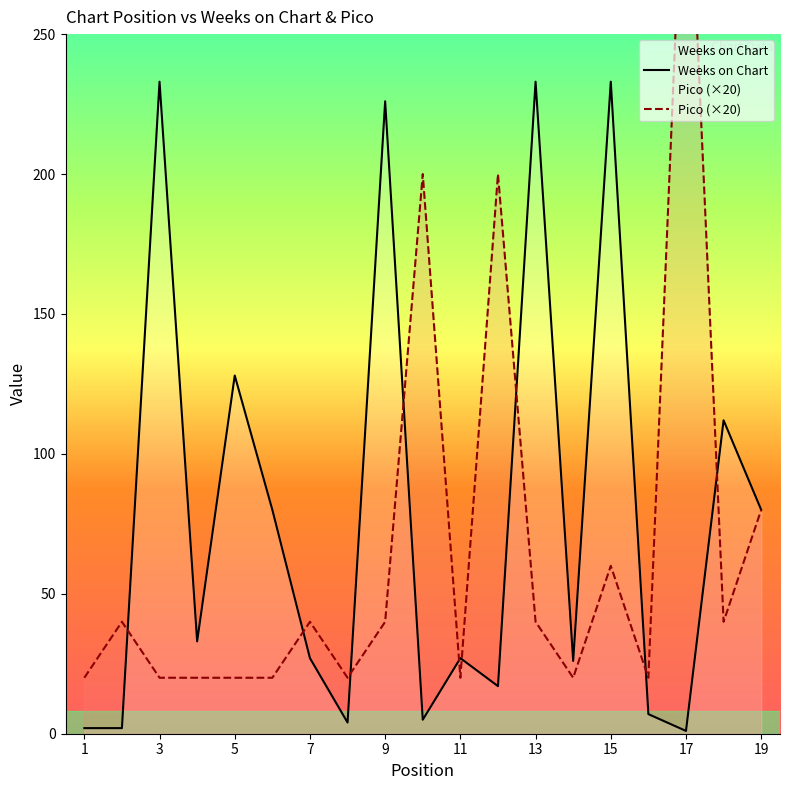

True or false: Pico (×20) has more than 1 interior local peaks.

True